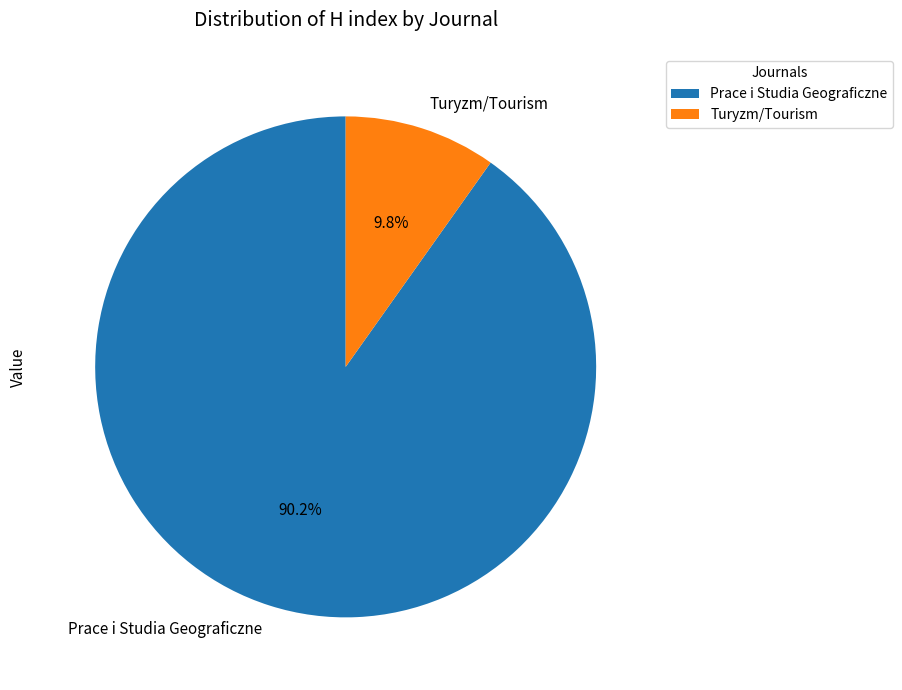

To the nearest percent, what percentage of the pie is Prace i Studia Geograficzne?

90%